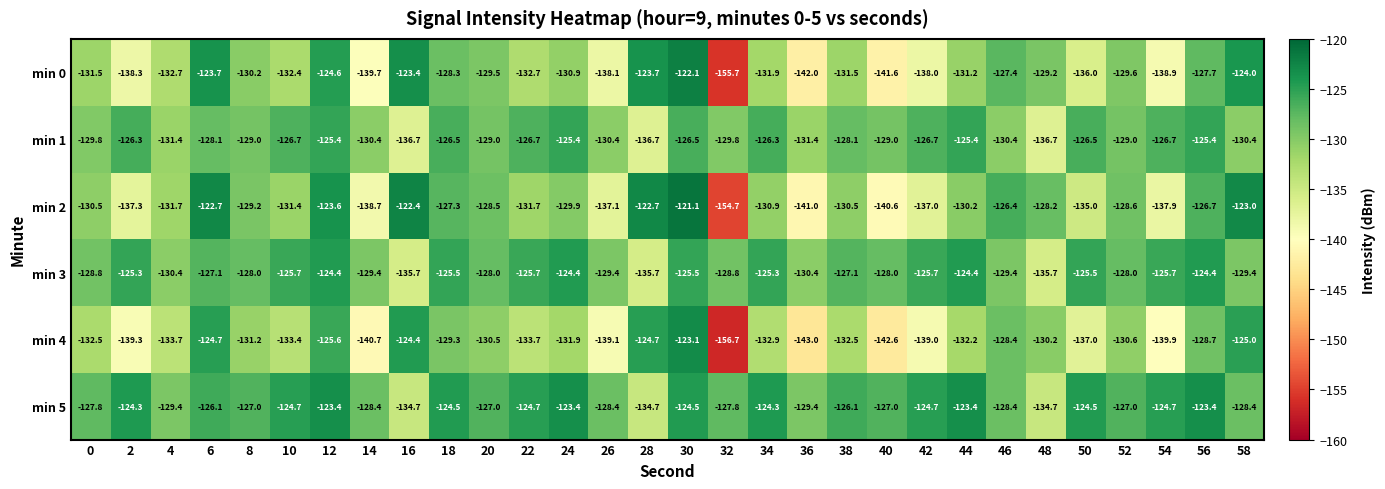

What is the difference between the second highest and second lowest values in the min 1 series?

11.3